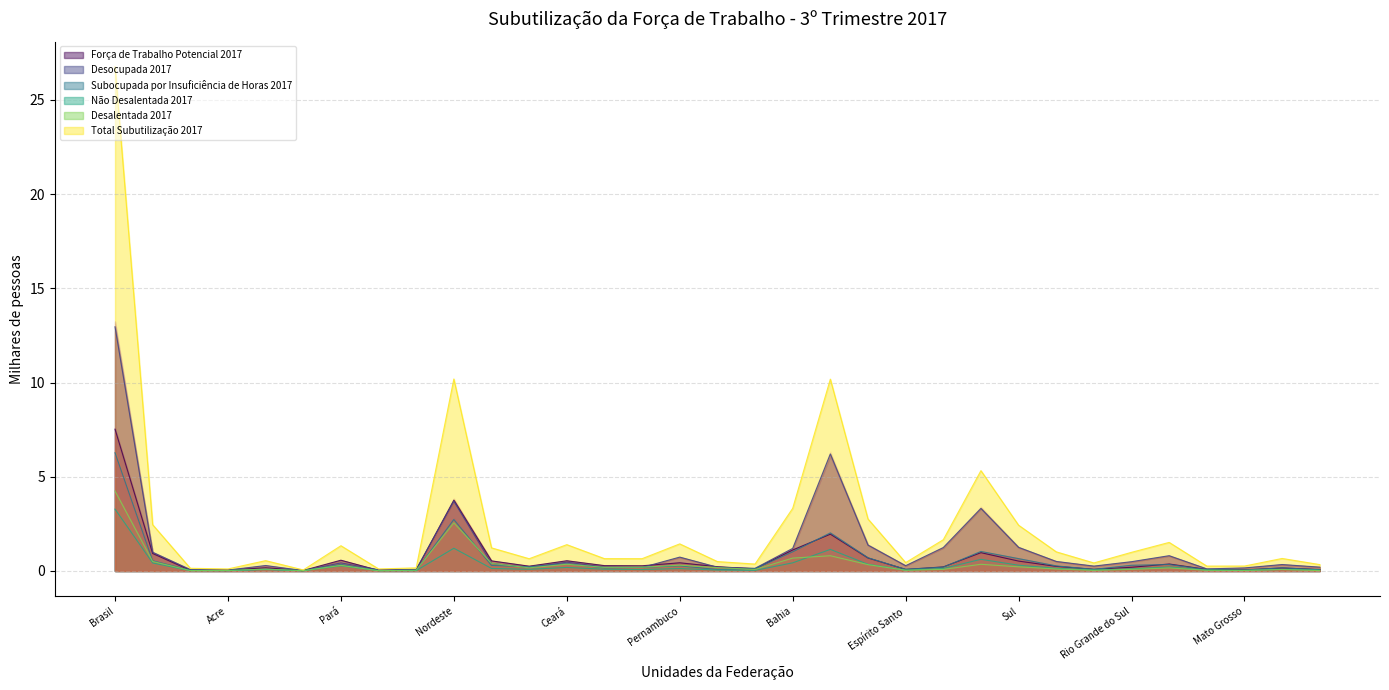

What is the sum of the Desalentada 2017 values at Roraima and Rio de Janeiro?

0.1